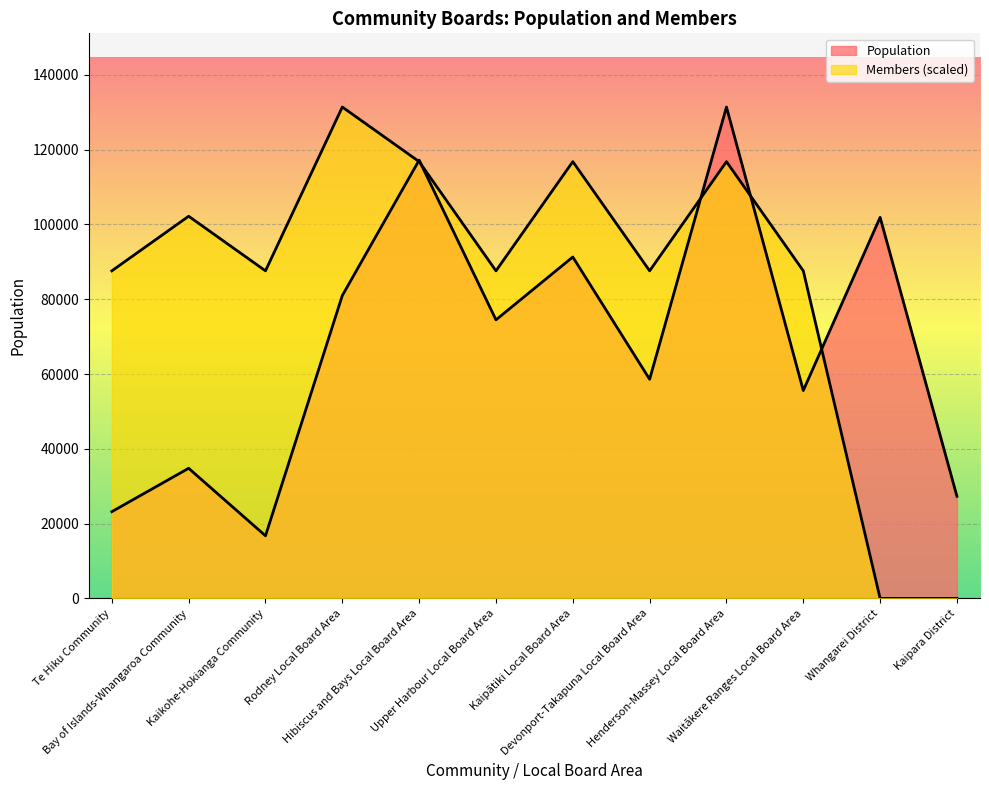

How many values in the Members series are below 87600?

2